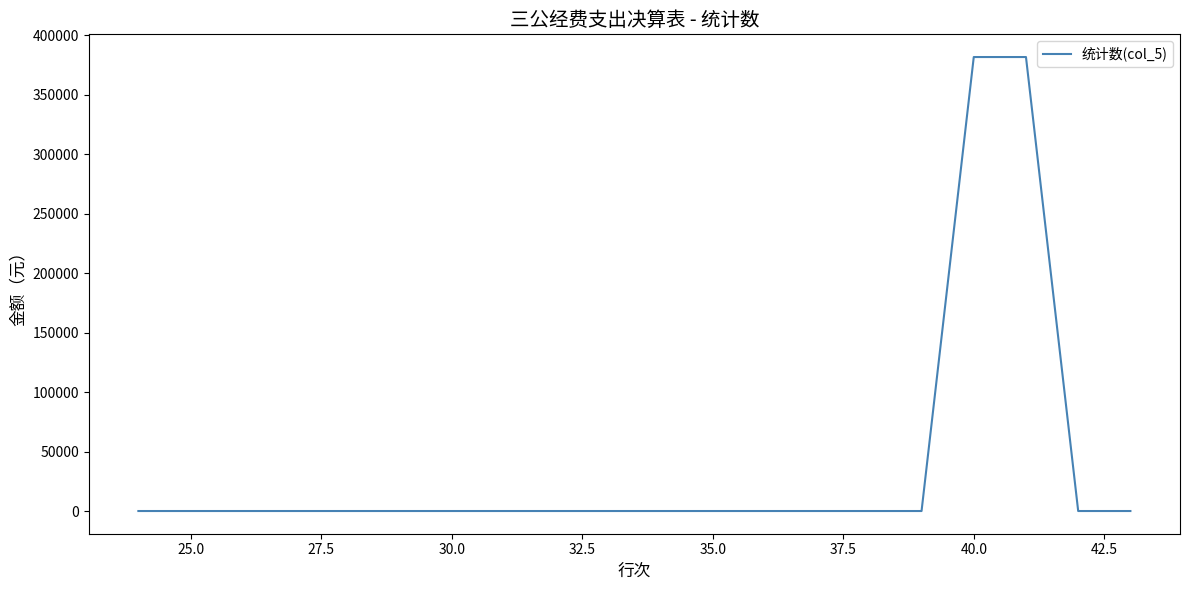

What is the greatest value displayed?

381780